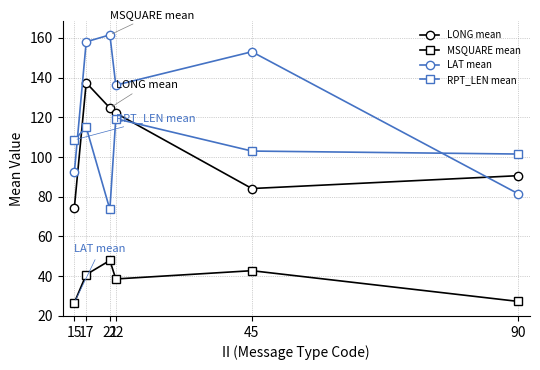

Which series has the largest total across all categories?

LAT mean